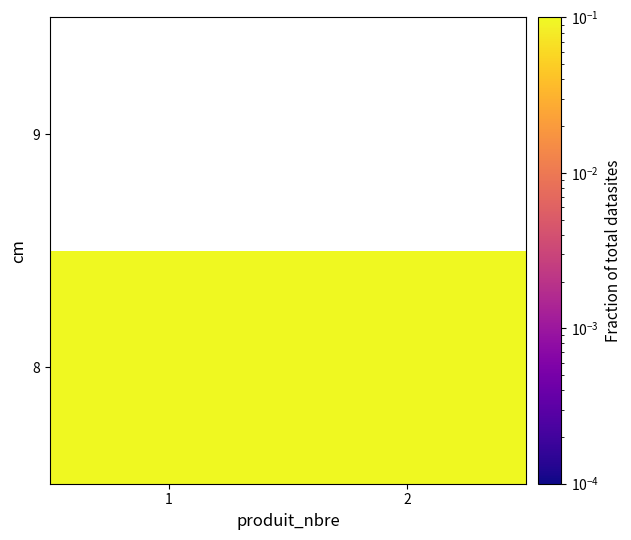

Between 1 and 2, which series saw the biggest shift?

8